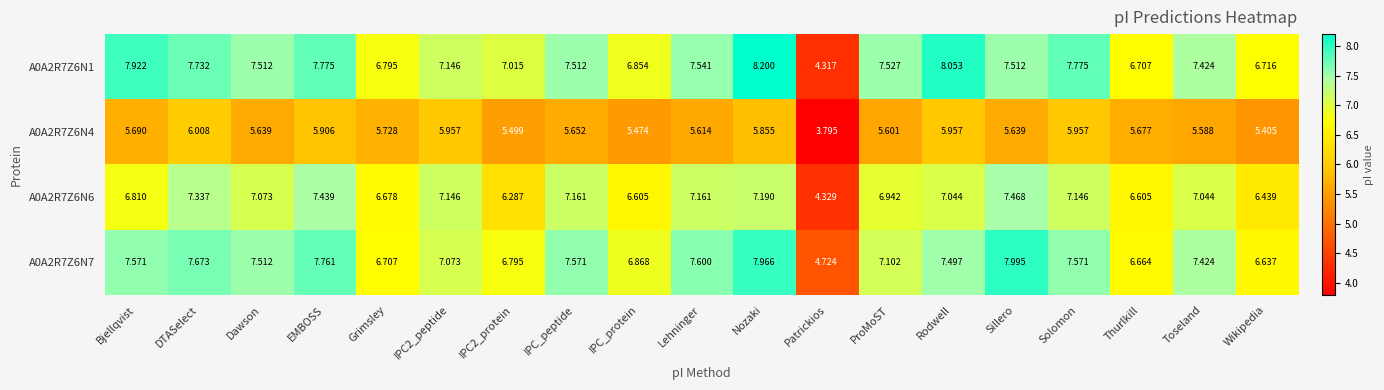

Which category has the lowest value across all series?

Patrickios